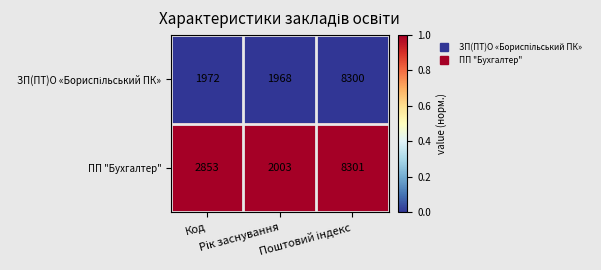

Count the ПП "Бухгалтер" values in the range 2003 to 8301.

3